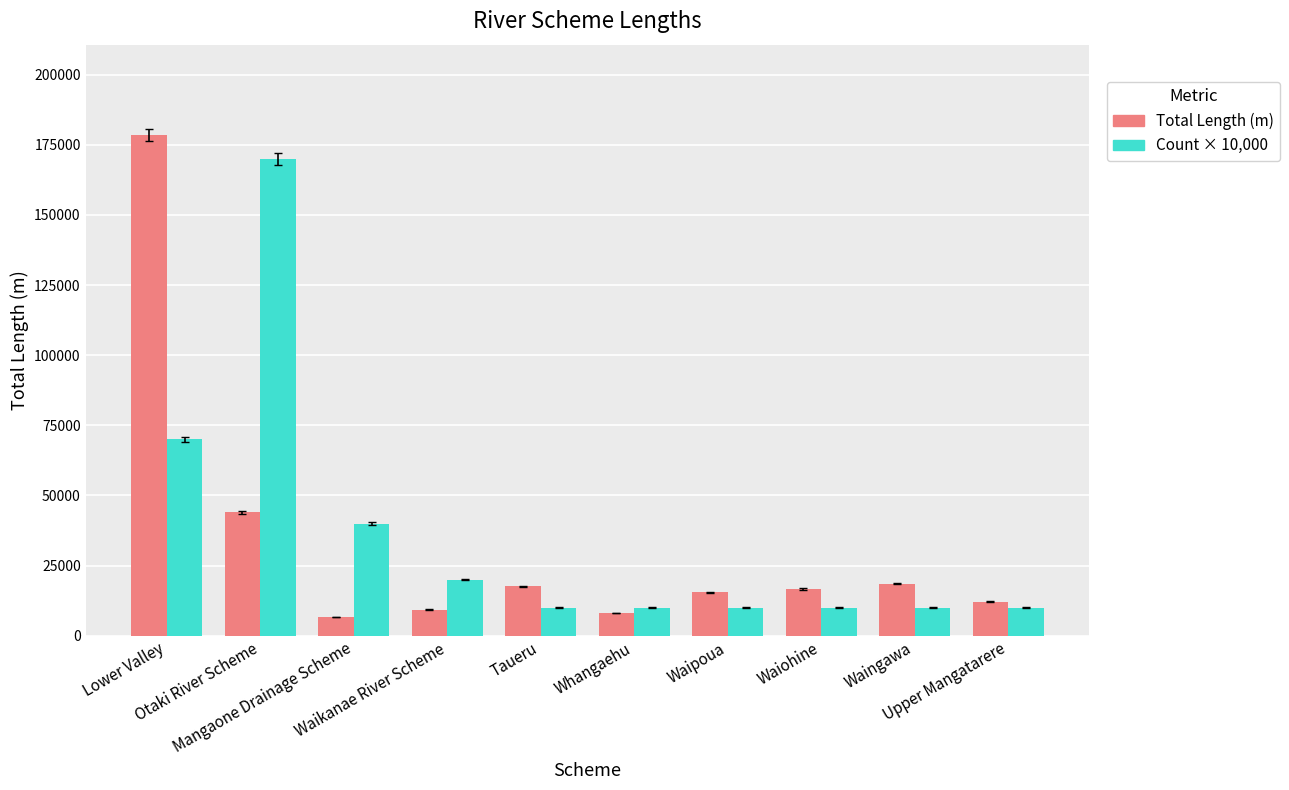

What is the label of the 5th bar from the left?

Taueru